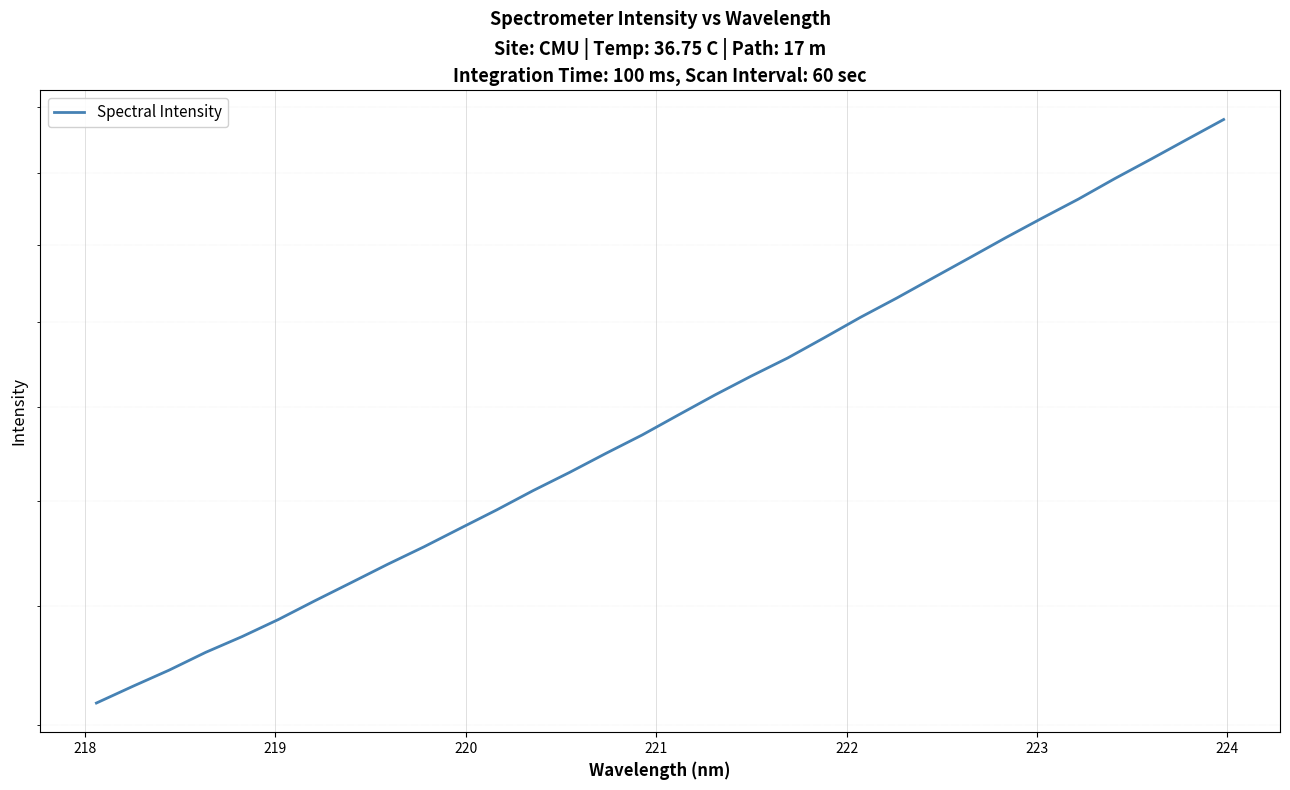

The chart shows a value of 1642.7 at 224. True or false?

True